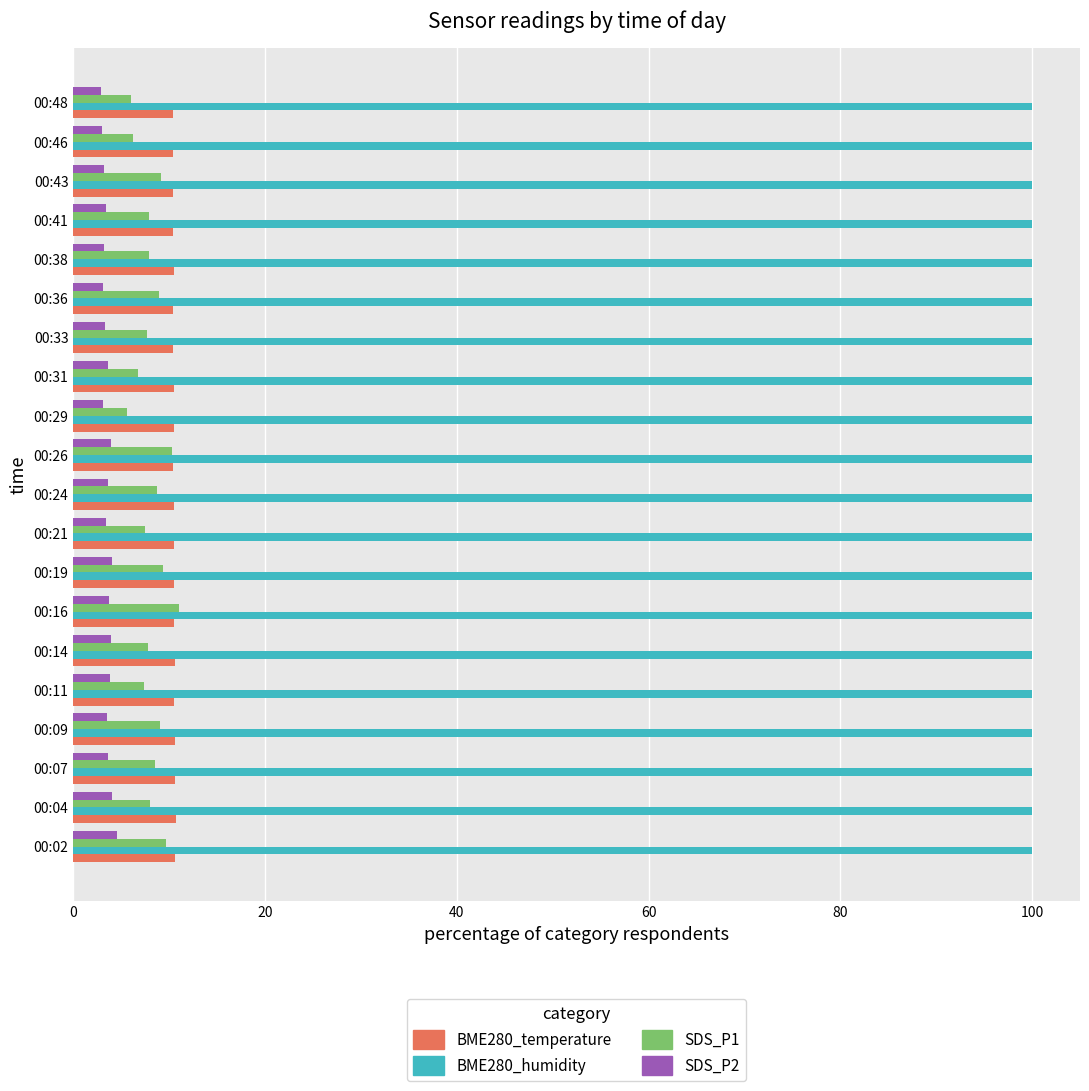

What is the maximum value for SDS_P2?

4.6